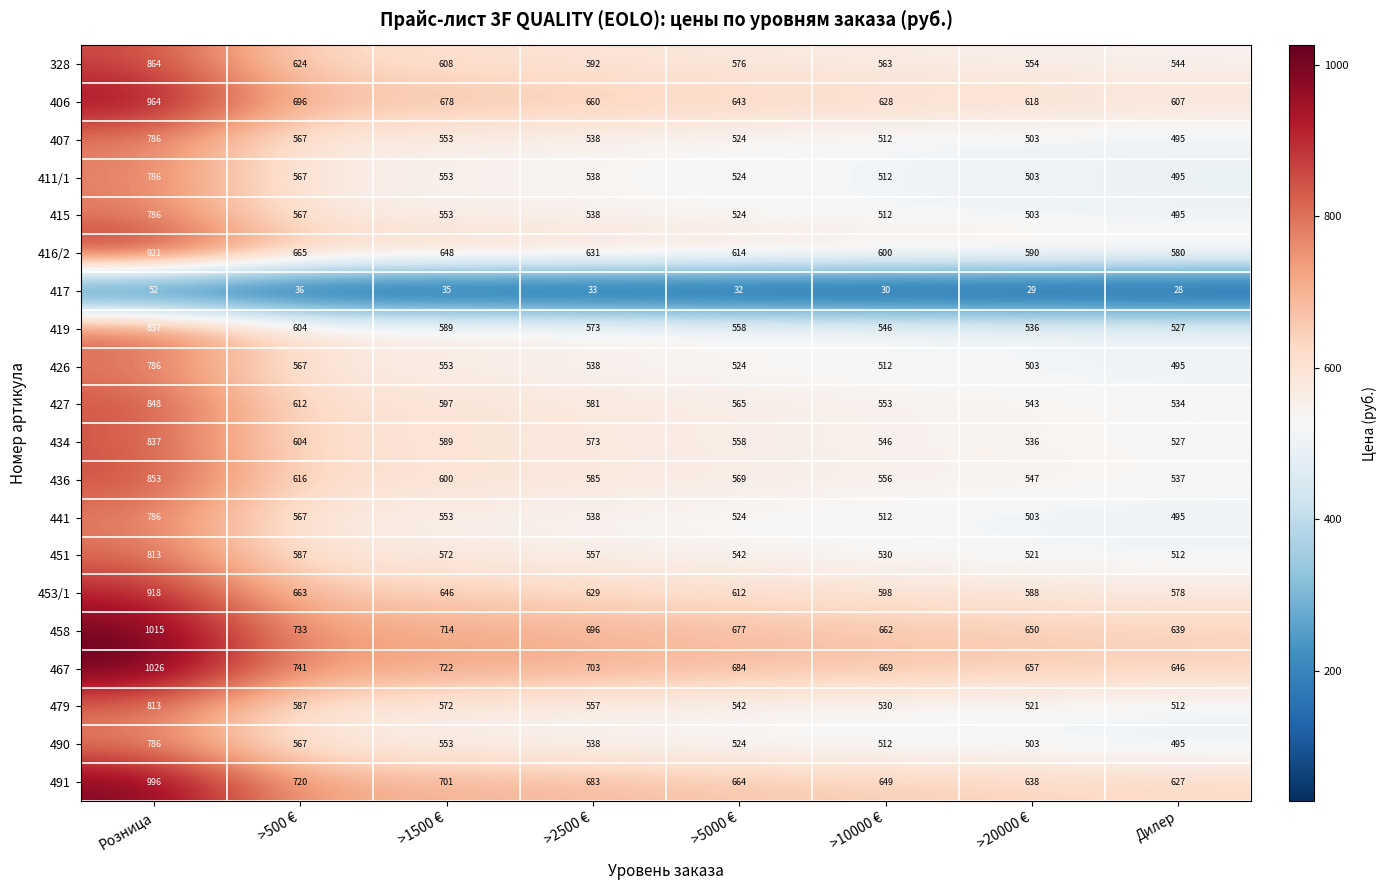

True or false: 453/1 has a value of 329 at >2500 €.

False